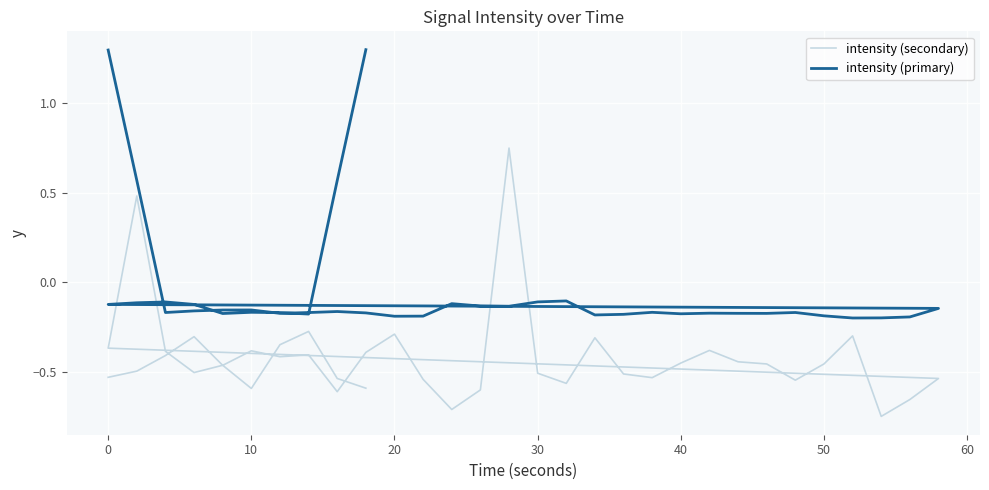

Which series has the largest Y range (max minus min)?

intensity (secondary)